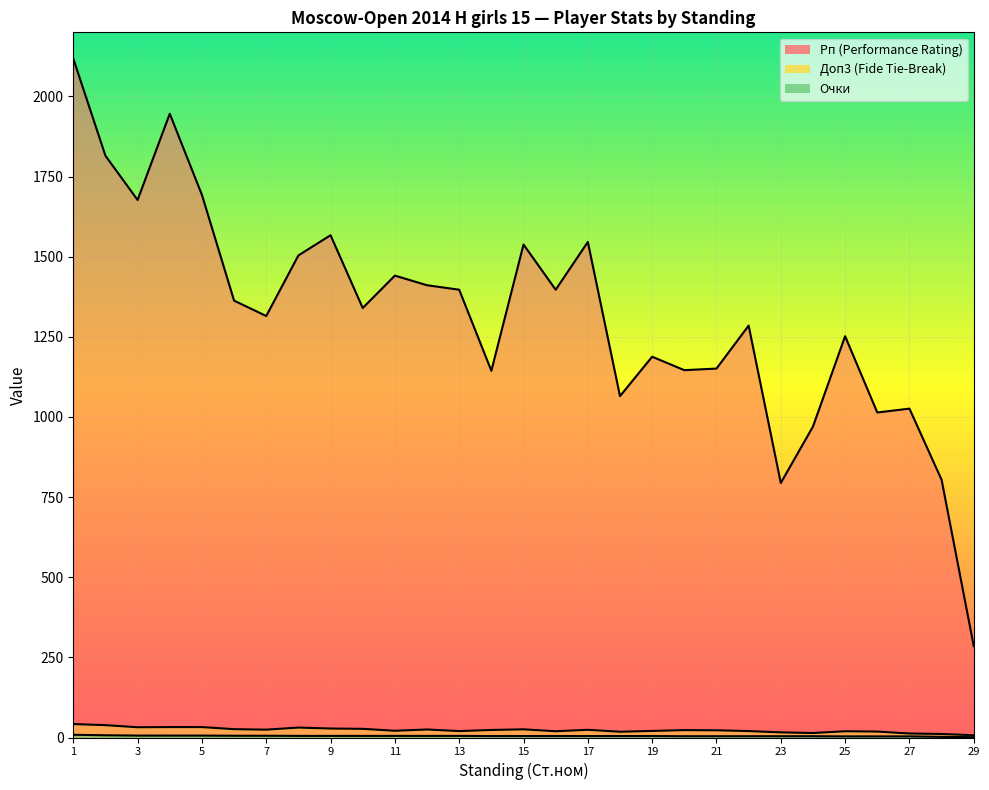

Between 1 and 22, which is larger?

1